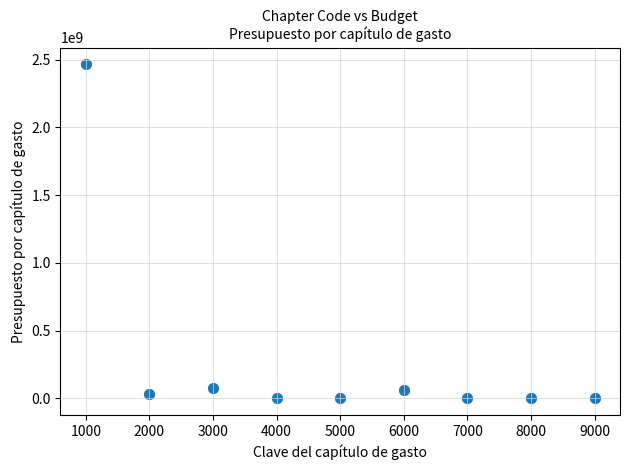

What is the range of Y values (max minus min)?

2465693507